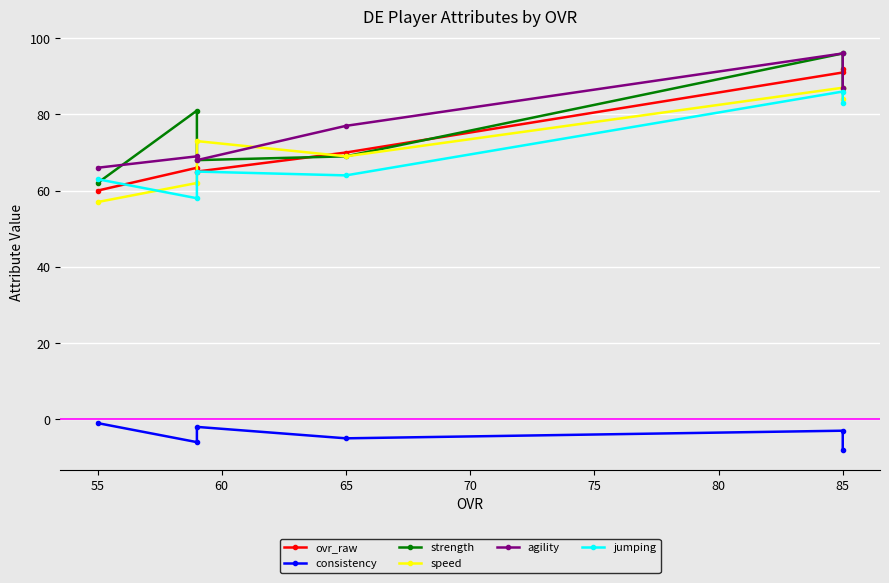

Which series has the widest spread of values?

strength